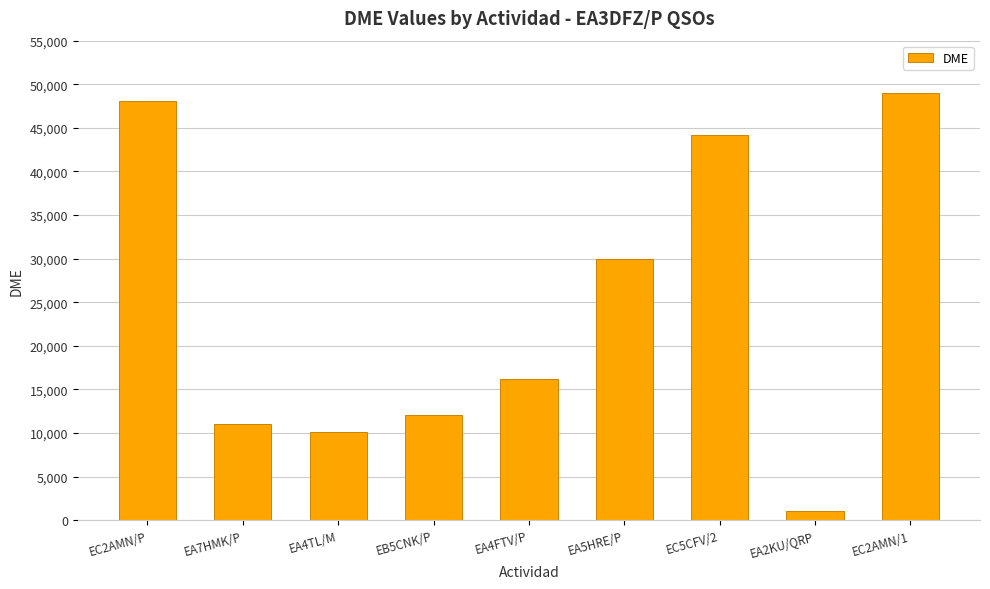

Which label corresponds to the smallest value in the chart?

EA2KU/QRP